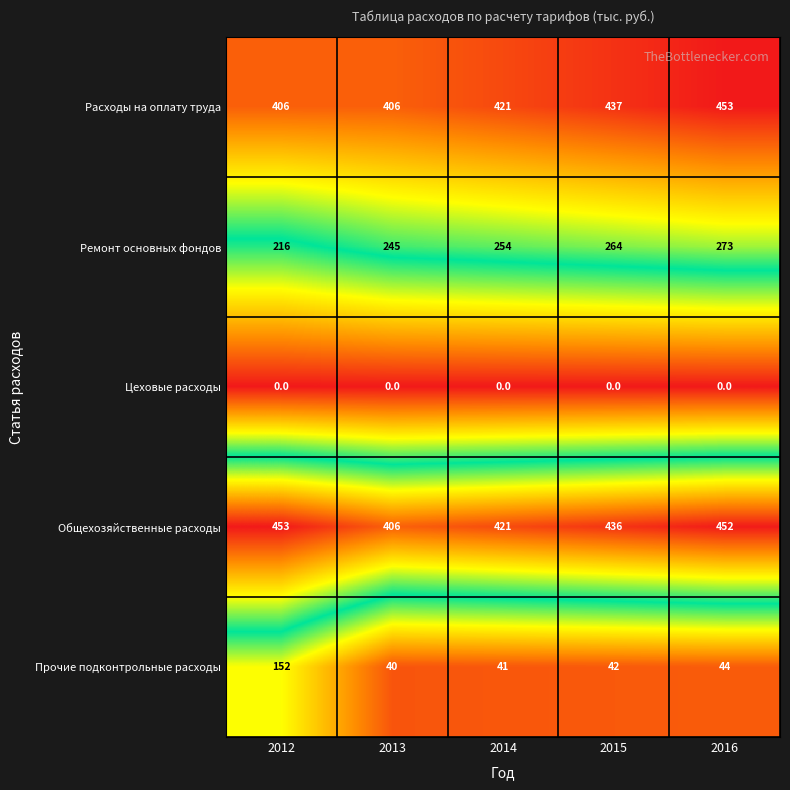

What is the difference between the second highest and second lowest values in the Ремонт основных фондов series?

19